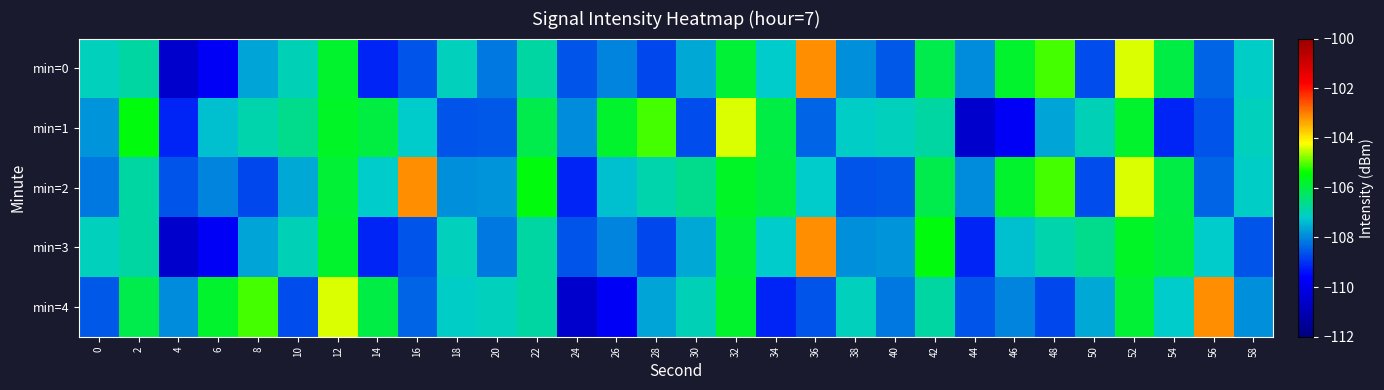

Reading left to right, list all the values displayed in this chart.

min=0: 0=-107.0	2=-106.8	4=-110.5	6=-109.7	8=-107.7	10=-107.0	12=-105.8	14=-109.1	16=-108.6	18=-107.0	20=-108.2	22=-106.8	24=-108.6	26=-108.1	28=-108.8	30=-107.6	32=-105.9	34=-107.2	36=-103.1	38=-107.9	40=-108.6	42=-106.1	44=-107.9	46=-105.8	48=-105.1	50=-108.7	52=-104.4	54=-106.0	56=-108.4	58=-107.2
min=1: 0=-107.8	2=-105.5	4=-109.2	6=-107.3	8=-106.9	10=-106.6	12=-105.7	14=-106.0	16=-107.2	18=-108.6	20=-108.6	22=-106.1	24=-107.9	26=-105.8	28=-105.1	30=-108.7	32=-104.4	34=-106.0	36=-108.4	38=-107.2	40=-107.0	42=-106.8	44=-110.5	46=-109.7	48=-107.7	50=-107.0	52=-105.8	54=-109.1	56=-108.6	58=-107.0
min=2: 0=-108.2	2=-106.8	4=-108.6	6=-108.1	8=-108.8	10=-107.6	12=-105.9	14=-107.2	16=-103.1	18=-107.9	20=-107.8	22=-105.5	24=-109.2	26=-107.3	28=-106.9	30=-106.6	32=-105.7	34=-106.0	36=-107.2	38=-108.6	40=-108.6	42=-106.1	44=-107.9	46=-105.8	48=-105.1	50=-108.7	52=-104.4	54=-106.0	56=-108.4	58=-107.2
min=3: 0=-107.0	2=-106.8	4=-110.5	6=-109.7	8=-107.7	10=-107.0	12=-105.8	14=-109.1	16=-108.6	18=-107.0	20=-108.2	22=-106.8	24=-108.6	26=-108.1	28=-108.8	30=-107.6	32=-105.9	34=-107.2	36=-103.1	38=-107.9	40=-107.8	42=-105.5	44=-109.2	46=-107.3	48=-106.9	50=-106.6	52=-105.7	54=-106.0	56=-107.2	58=-108.6
min=4: 0=-108.6	2=-106.1	4=-107.9	6=-105.8	8=-105.1	10=-108.7	12=-104.4	14=-106.0	16=-108.4	18=-107.2	20=-107.0	22=-106.8	24=-110.5	26=-109.7	28=-107.7	30=-107.0	32=-105.8	34=-109.1	36=-108.6	38=-107.0	40=-108.2	42=-106.8	44=-108.6	46=-108.1	48=-108.8	50=-107.6	52=-105.9	54=-107.2	56=-103.1	58=-107.9